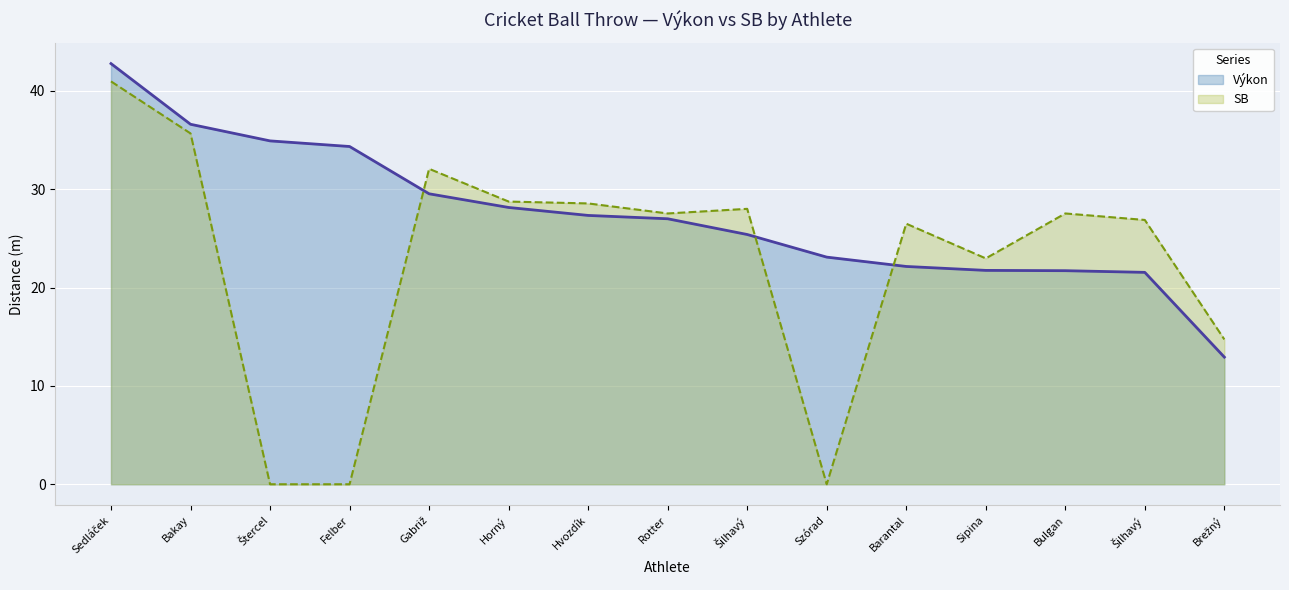

How many data points in SB are above 27?

8